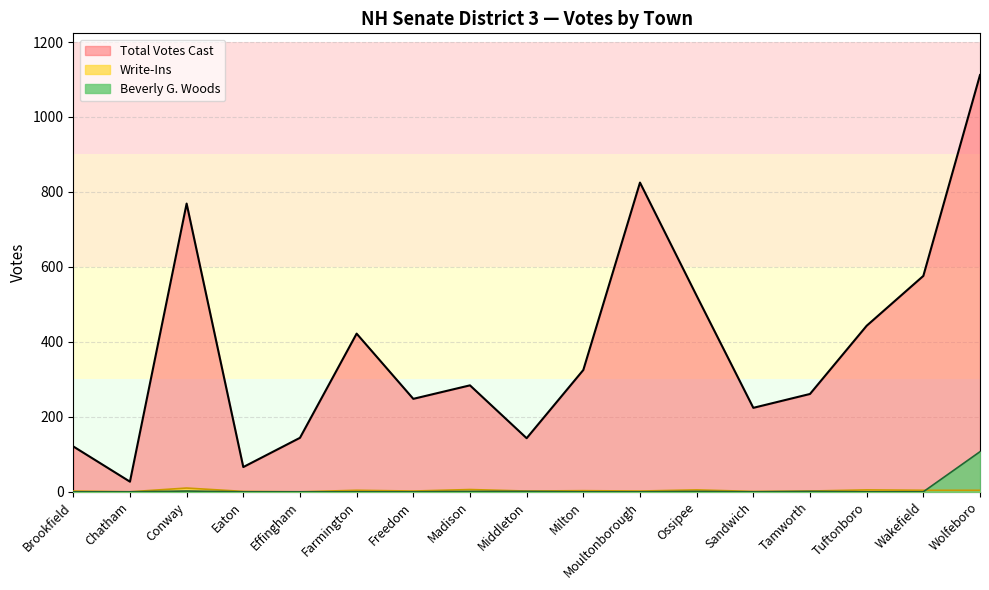

At which label is Beverly G. Woods closest to 53?

Conway